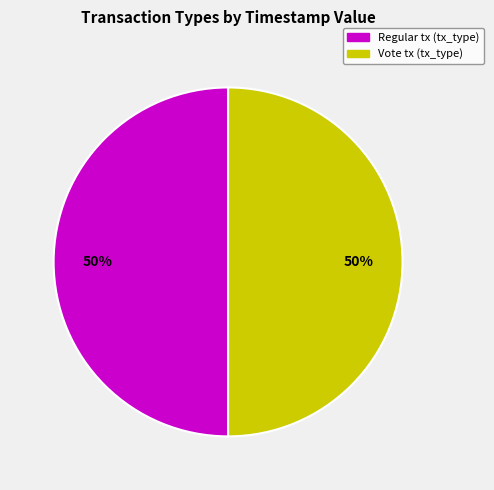

Approximately how many times larger is the value at Regular compared to Vote?

1.0